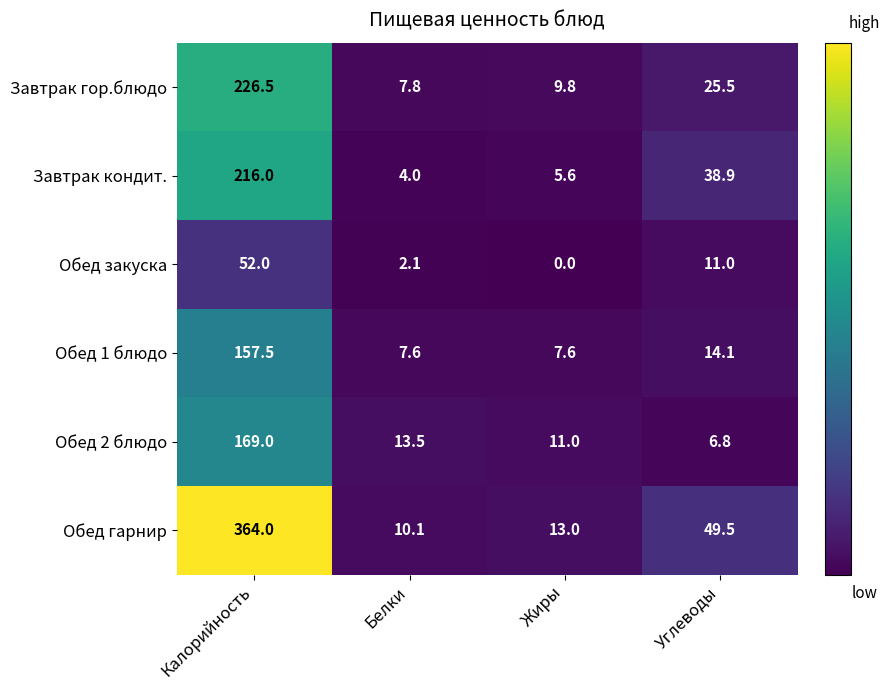

What is the difference between the highest and lowest values at Жиры?

13.0